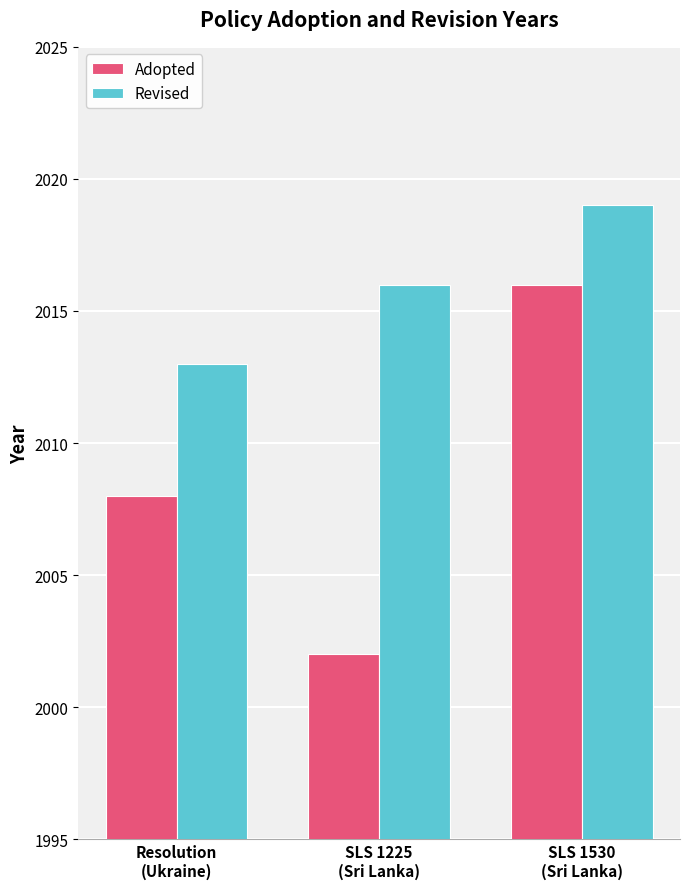

The Revised series shows 2013 at Resolution
(Ukraine). True or false?

True